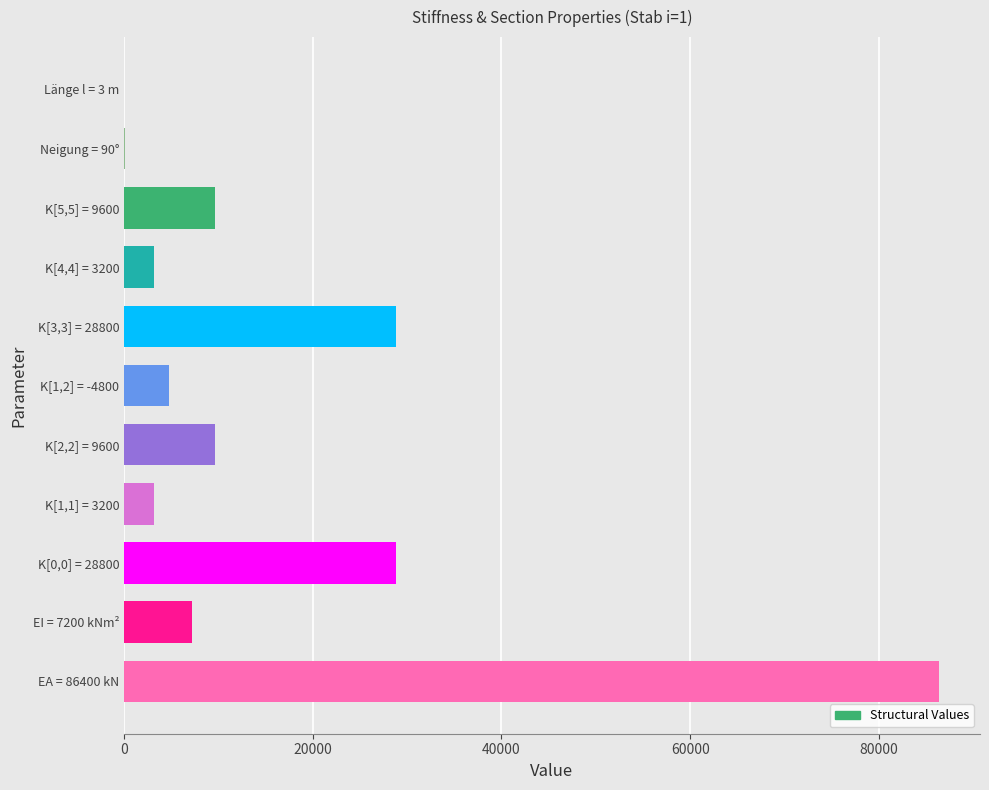

What is the ratio of the value at K[0,0] = 28800 to the value at EI = 7200 kNm²?

4.0